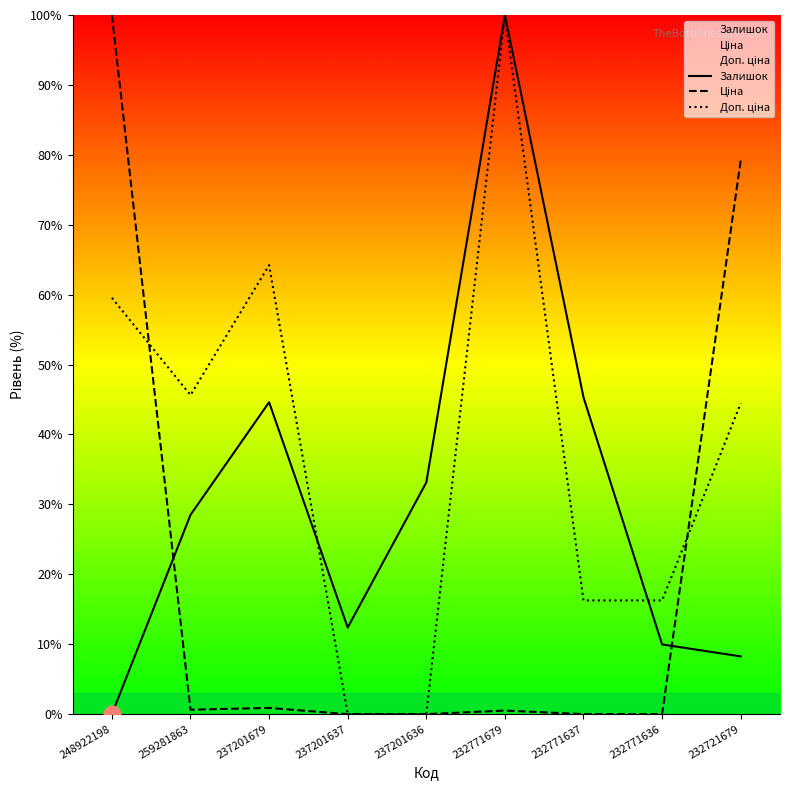

How many interior local peaks does the Залишок series have?

2